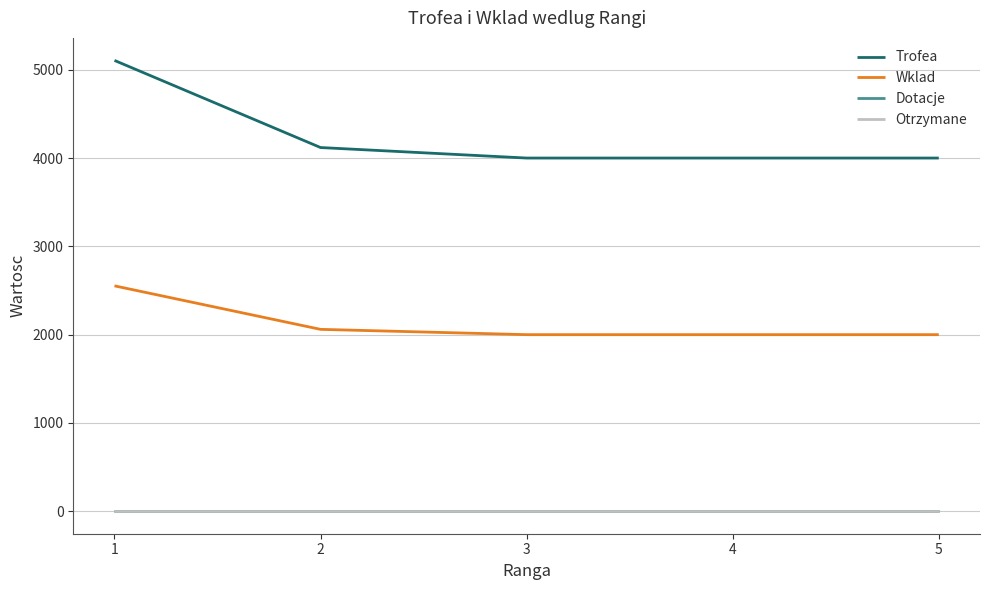

True or false: Dotacje and Trofea cross at least once.

False